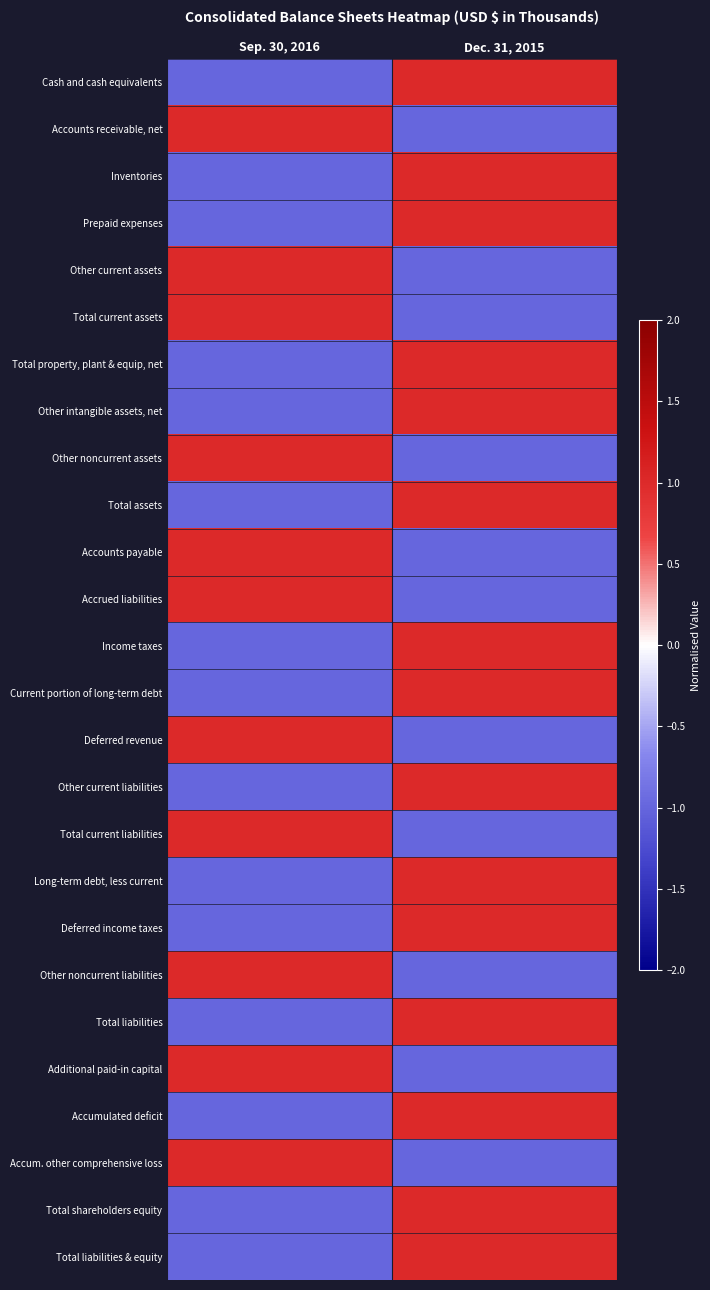

Reading left to right, list all the values displayed in this chart.

Cash and cash equivalents: Sep. 30, 2016=-1	Dec. 31, 2015=1
Accounts receivable, net: Sep. 30, 2016=1	Dec. 31, 2015=-1
Inventories: Sep. 30, 2016=-1	Dec. 31, 2015=1
Prepaid expenses: Sep. 30, 2016=-1	Dec. 31, 2015=1
Other current assets: Sep. 30, 2016=1	Dec. 31, 2015=-1
Total current assets: Sep. 30, 2016=1	Dec. 31, 2015=-1
Total property, plant & equip, net: Sep. 30, 2016=-1	Dec. 31, 2015=1
Other intangible assets, net: Sep. 30, 2016=-1	Dec. 31, 2015=1
Other noncurrent assets: Sep. 30, 2016=1	Dec. 31, 2015=-1
Total assets: Sep. 30, 2016=-1	Dec. 31, 2015=1
Accounts payable: Sep. 30, 2016=1	Dec. 31, 2015=-1
Accrued liabilities: Sep. 30, 2016=1	Dec. 31, 2015=-1
Income taxes: Sep. 30, 2016=-1	Dec. 31, 2015=1
Current portion of long-term debt: Sep. 30, 2016=-1	Dec. 31, 2015=1
Deferred revenue: Sep. 30, 2016=1	Dec. 31, 2015=-1
Other current liabilities: Sep. 30, 2016=-1	Dec. 31, 2015=1
Total current liabilities: Sep. 30, 2016=1	Dec. 31, 2015=-1
Long-term debt, less current: Sep. 30, 2016=-1	Dec. 31, 2015=1
Deferred income taxes: Sep. 30, 2016=-1	Dec. 31, 2015=1
Other noncurrent liabilities: Sep. 30, 2016=1	Dec. 31, 2015=-1
Total liabilities: Sep. 30, 2016=-1	Dec. 31, 2015=1
Additional paid-in capital: Sep. 30, 2016=1	Dec. 31, 2015=-1
Accumulated deficit: Sep. 30, 2016=-1	Dec. 31, 2015=1
Accum. other comprehensive loss: Sep. 30, 2016=1	Dec. 31, 2015=-1
Total shareholders equity: Sep. 30, 2016=-1	Dec. 31, 2015=1
Total liabilities & equity: Sep. 30, 2016=-1	Dec. 31, 2015=1